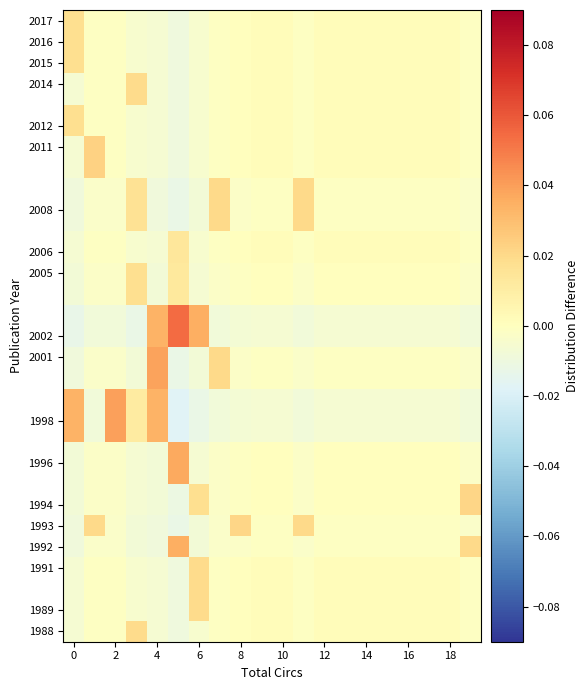

How many distinct data groups are displayed?

19